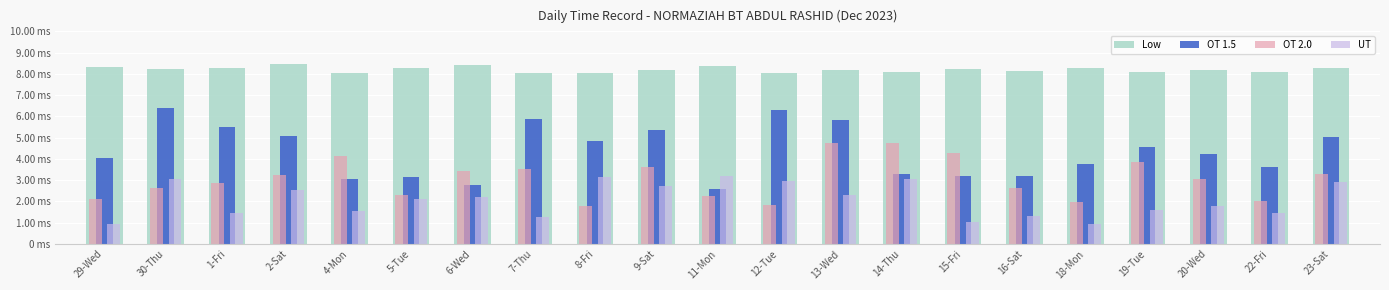

Are the bars grouped side by side (vs. stacked)?

Yes